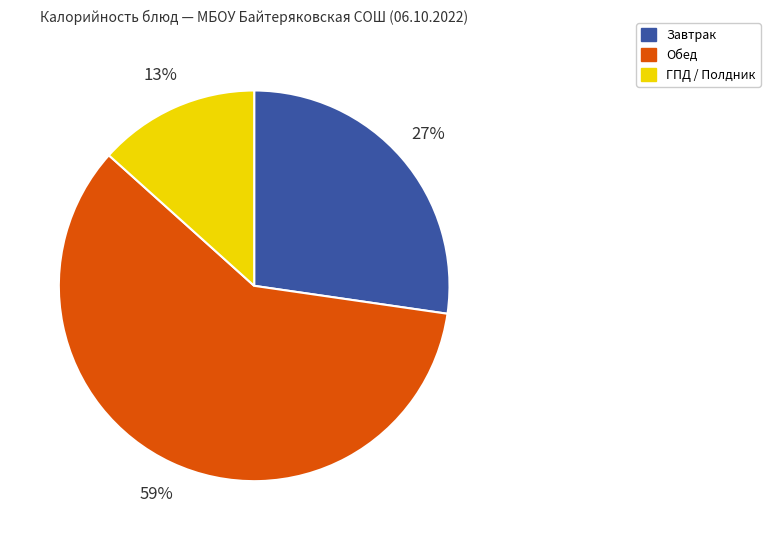

Is Завтрак the majority of the pie?

No